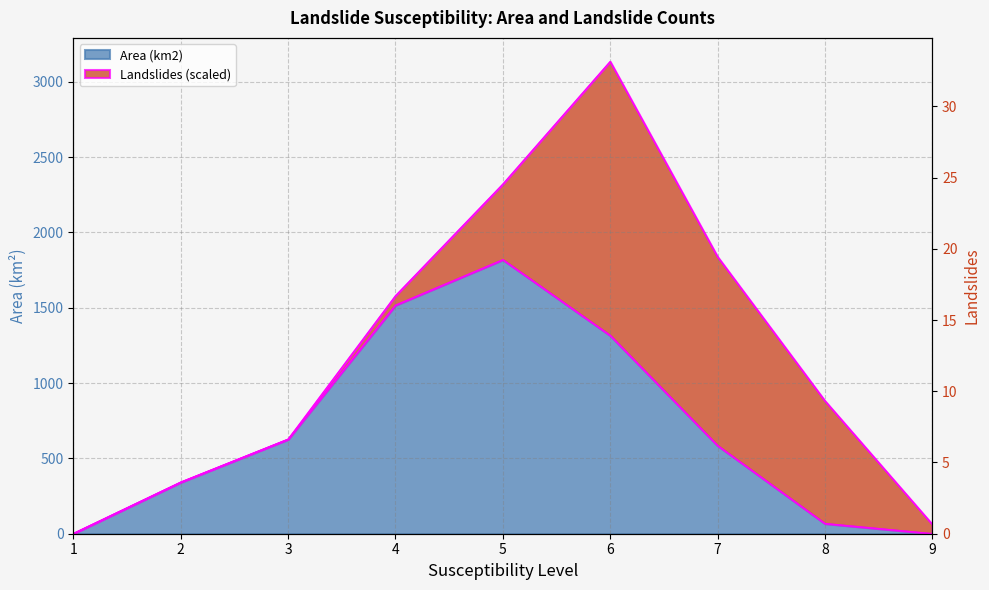

True or false: Area (km2) and Landslides intersect in this chart.

True